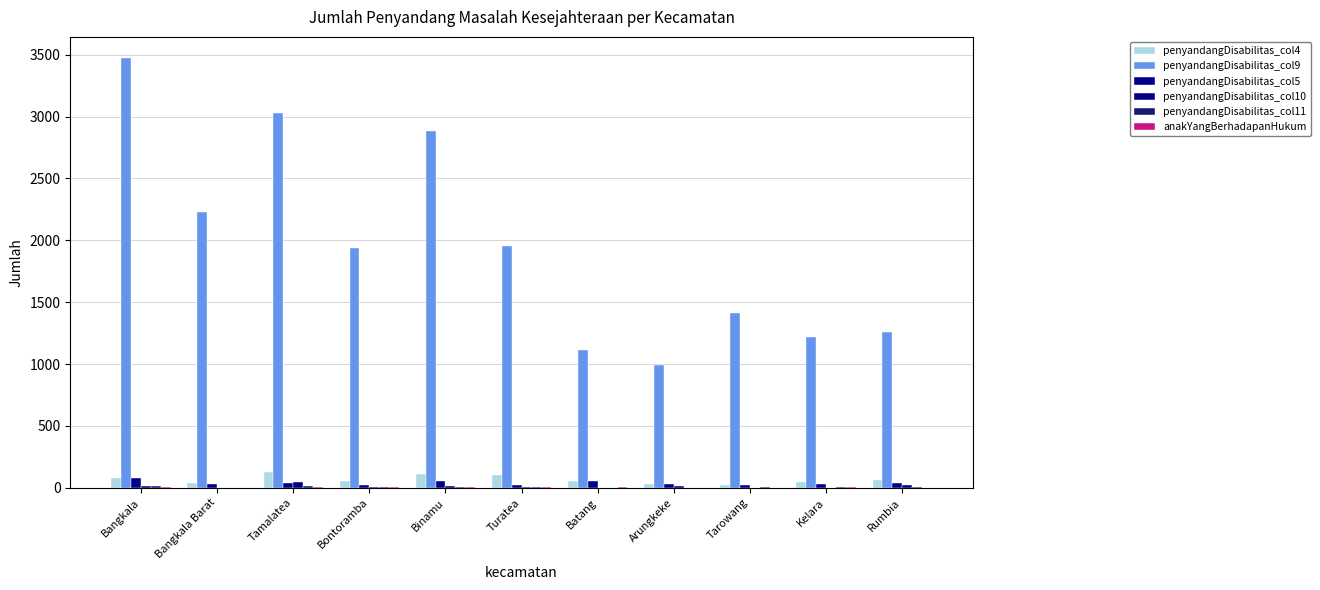

What is the greatest value displayed?

3471